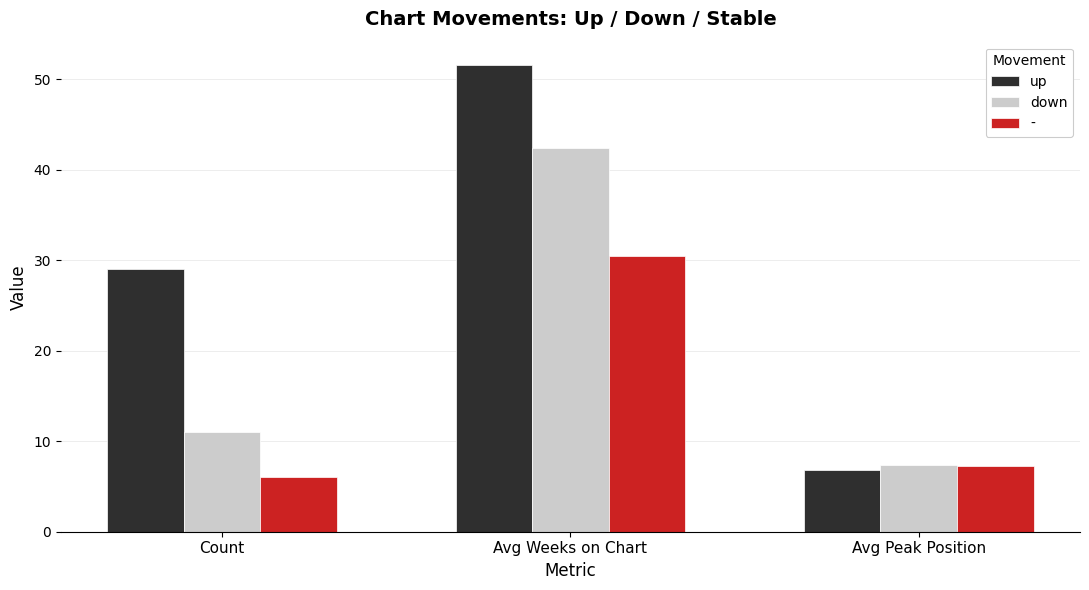

What is the difference between the highest and lowest values at Count?

23.0